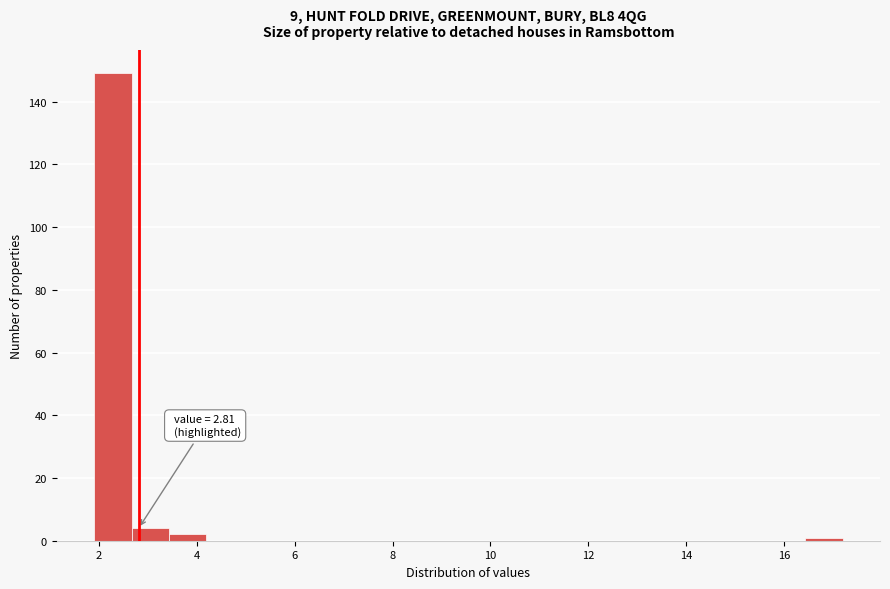

Around what value on the x-axis is the tallest bar? Give the approximate position of its centre, as read against the axis.

2.2